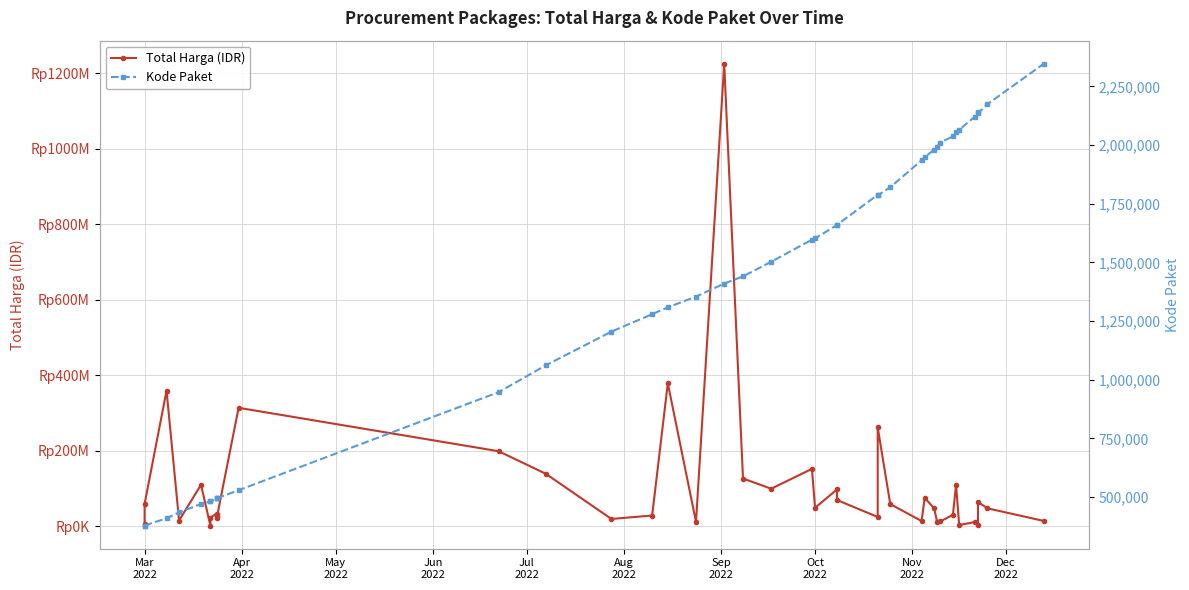

True or false: Total Harga (IDR) and Kode Paket cross at least once.

False